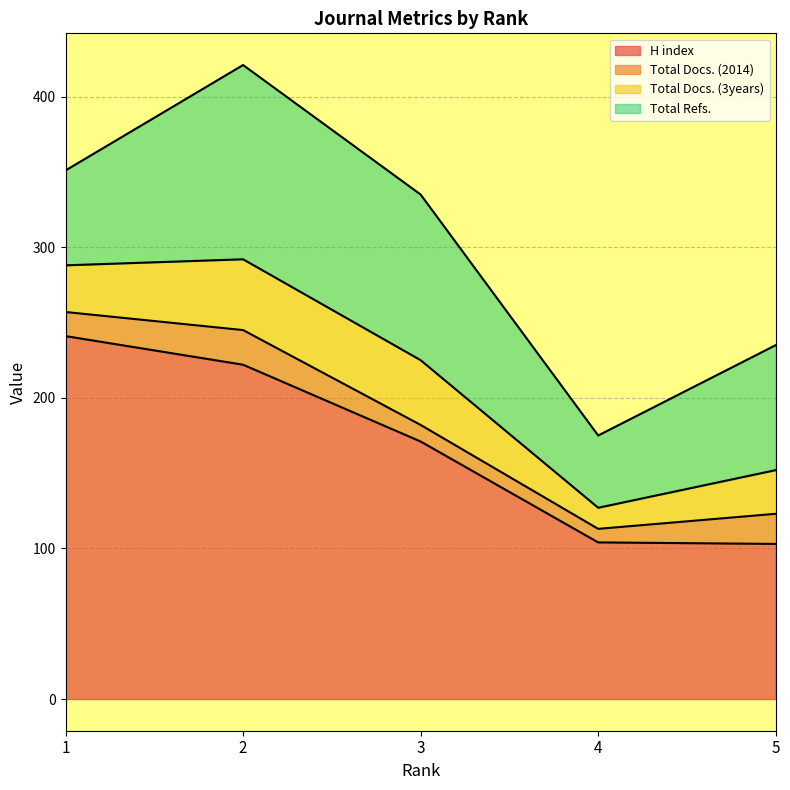

At which label is H index closest to 172?

3